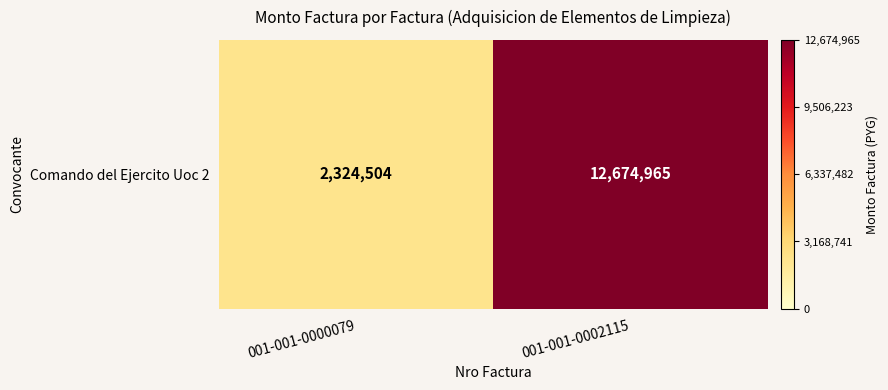

What is the greatest value displayed?

12674965